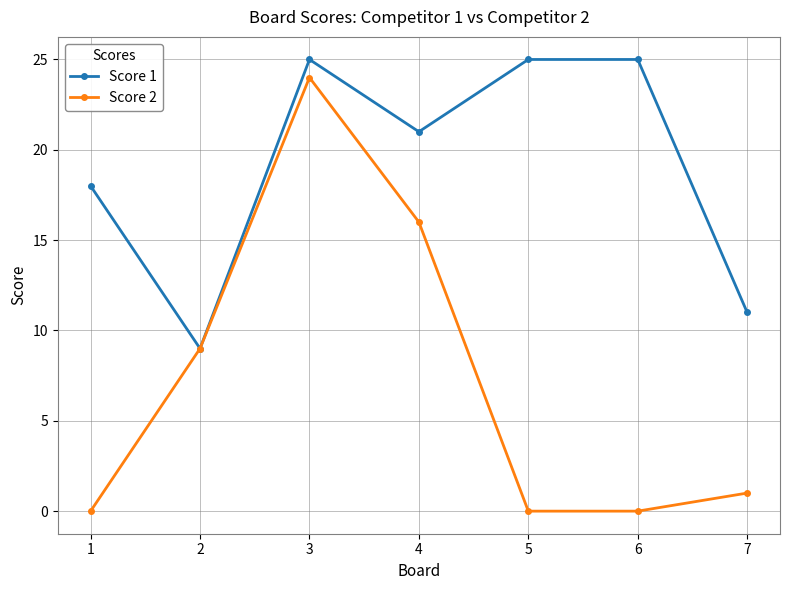

How many categories are shown in the chart?

7